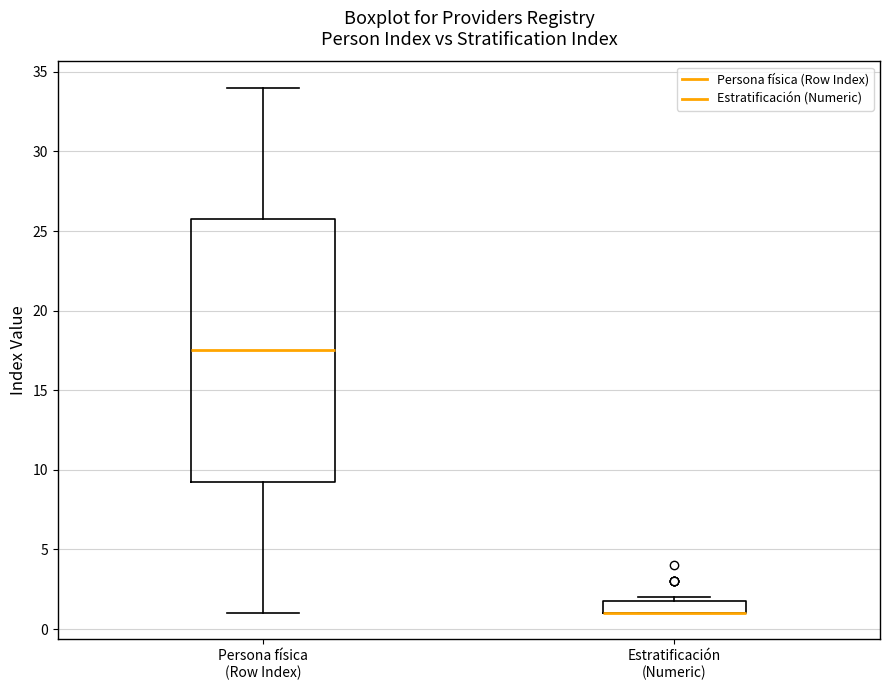

Reading left to right, read every box against the y-axis: the position of its median line, the range the box covers, and the ends of its whiskers. The values are not printed on the chart, so give them approximately, as read against the axis.

Persona física (Row Index): median 17.5, box 9.5 to 26.0, whiskers 1.0 to 34.0
Estratificación (Numeric): median 1.0 (drawn on the box's lower edge), box 1.0 to 2.0, whiskers 1.0 to 2.0 (just above the box's upper edge)